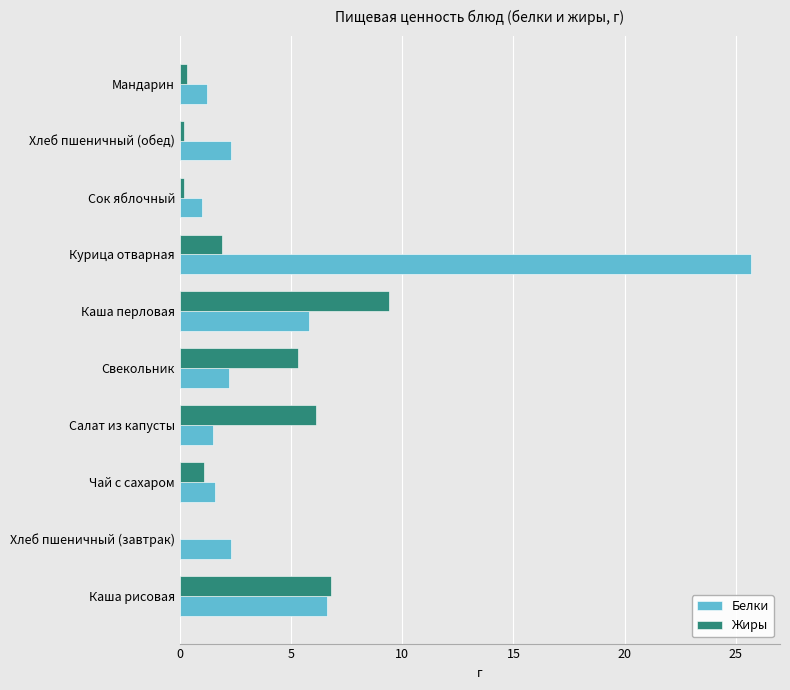

The value of Белки at Хлеб пшеничный (обед) is 2.3. True or false?

True